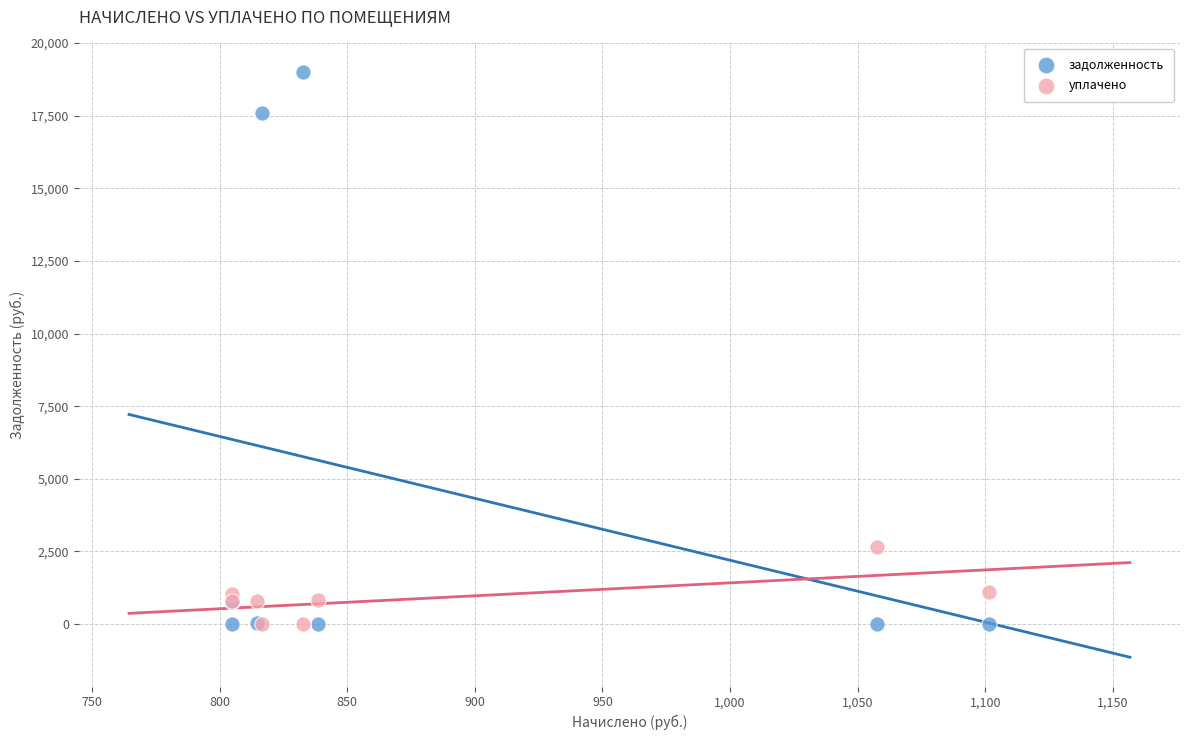

Which series has the largest Y range (max minus min)?

задолженность